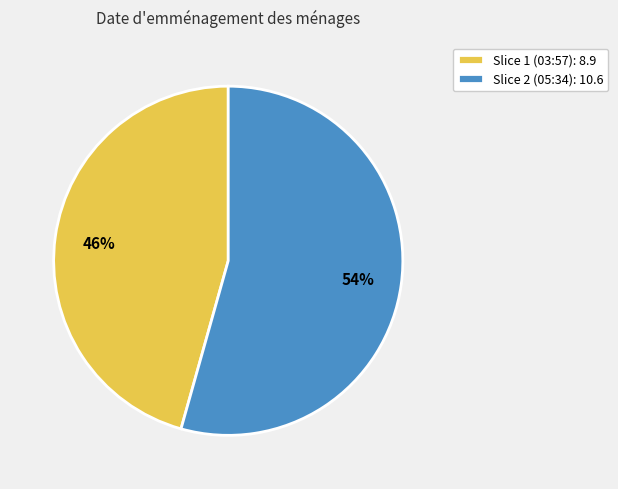

Is there any slice that represents more than half of the pie?

Yes